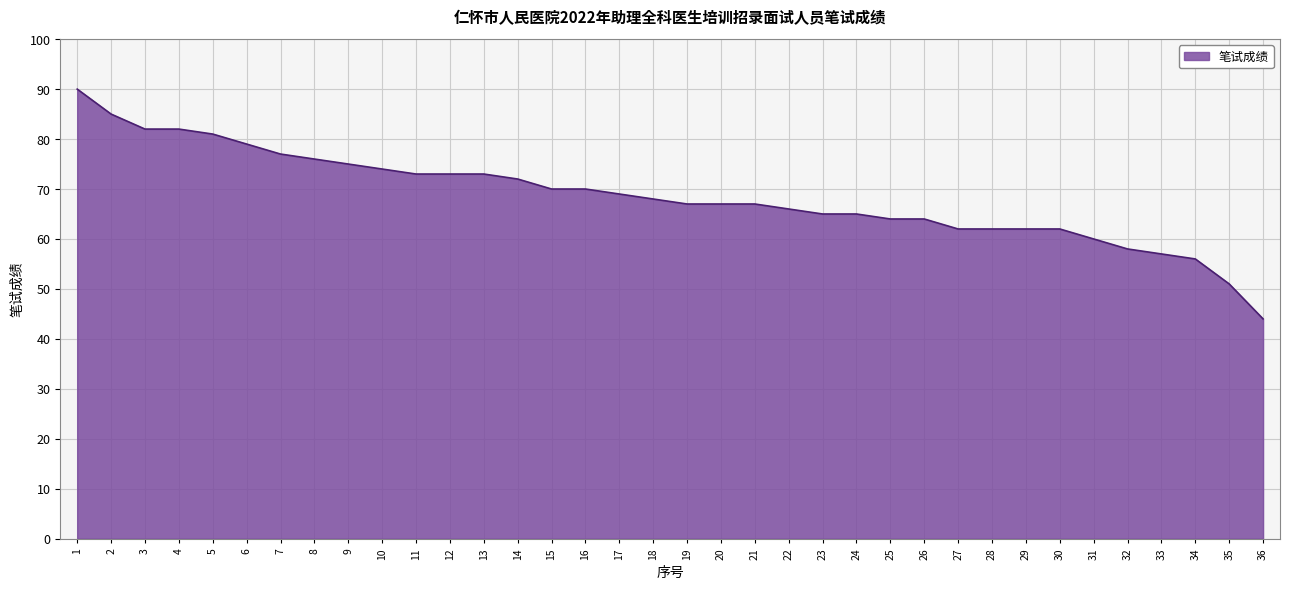

Reading left to right, transcribe all the data shown in this chart.

90	85	82	82	81	79	77	76	75	74	73	73	73	72	70	70	69	68	67	67	67	66	65	65	64	64	62	62	62	62	60	58	57	56	51	44